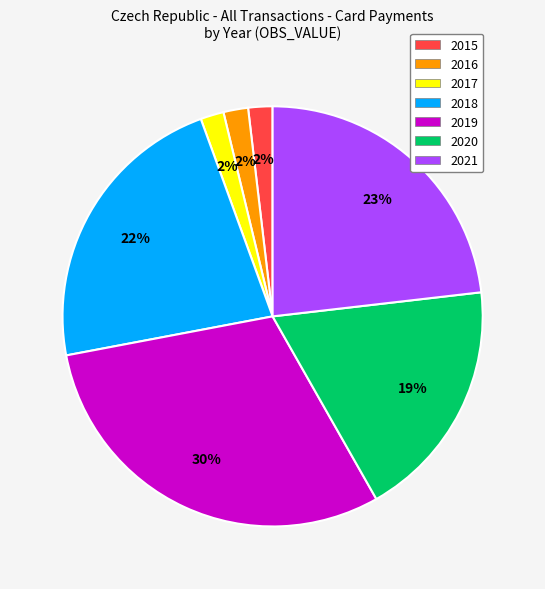

Do 2019 and 2016 together represent more than half of the pie?

No